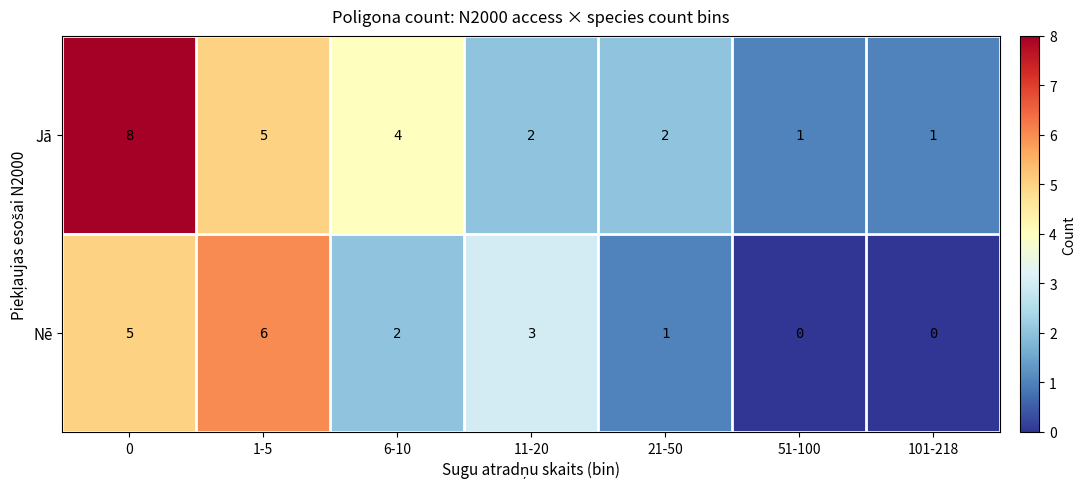

What is the difference between the Jā values at 1-5 and 0?

3